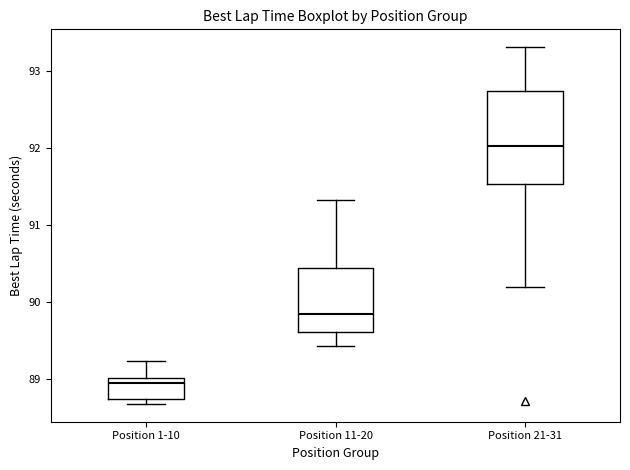

Reading left to right, read every box against the y-axis: the position of its median line, the range the box covers, and the ends of its whiskers. The values are not printed on the chart, so give them approximately, as read against the axis.

Position 1-10: median 88.9, box 88.7 to 89.0, whiskers 88.7 (just below the box's lower edge) to 89.2
Position 11-20: median 89.8, box 89.6 to 90.4, whiskers 89.4 to 91.3
Position 21-31: median 92.0, box 91.5 to 92.7, whiskers 90.2 to 93.3